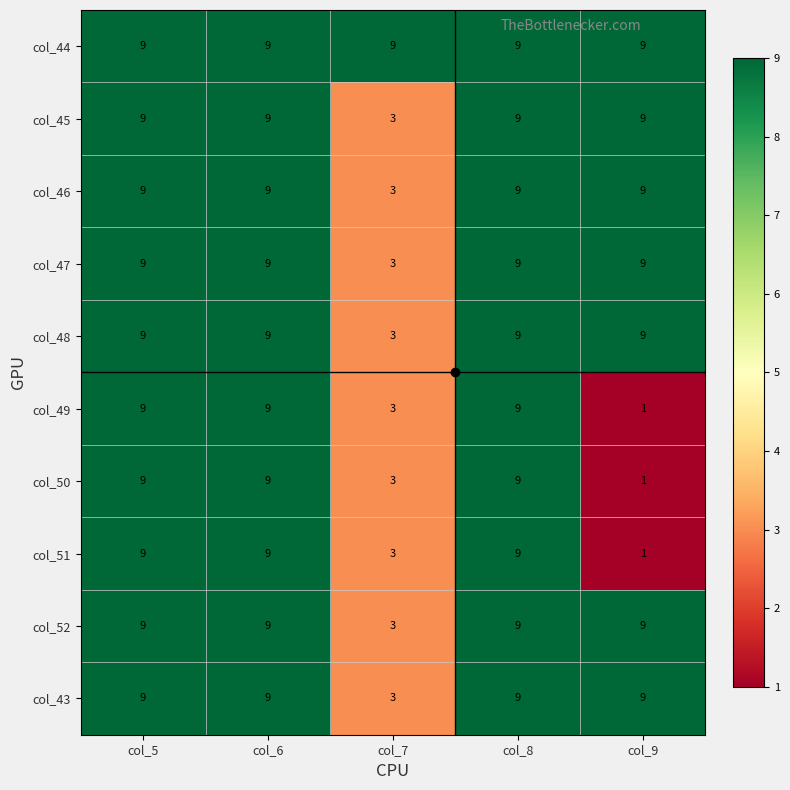

What is the total value across all series at col_7?

36